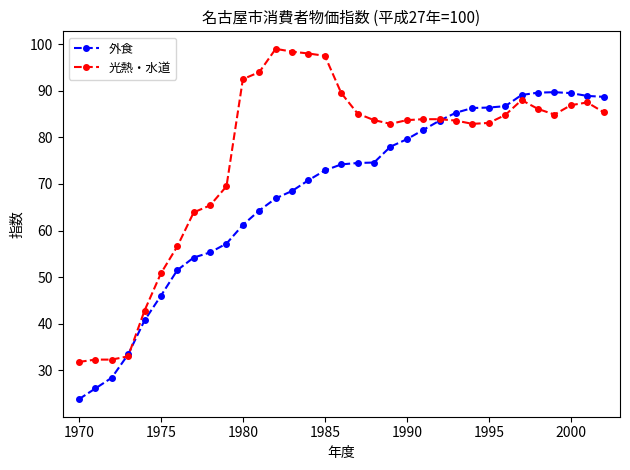

True or false: 光熱・水道 has more than 0 interior local peaks.

True